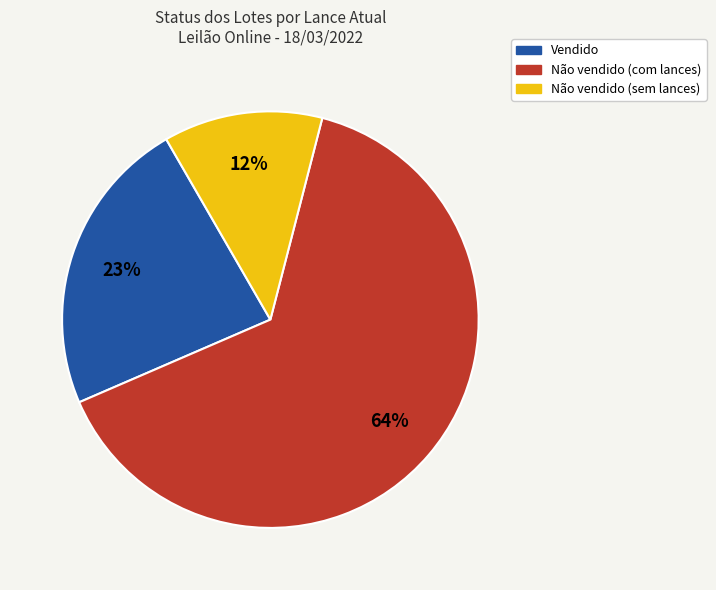

Does any single category account for the majority?

Yes